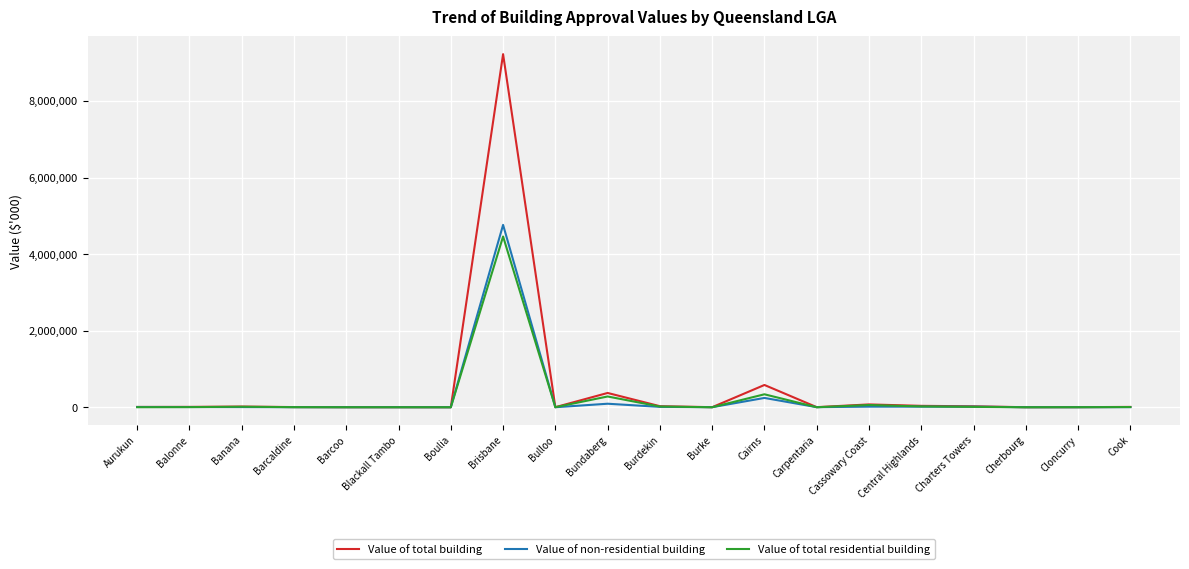

Read the Value of total residential building value at Charters Towers.

9815.9